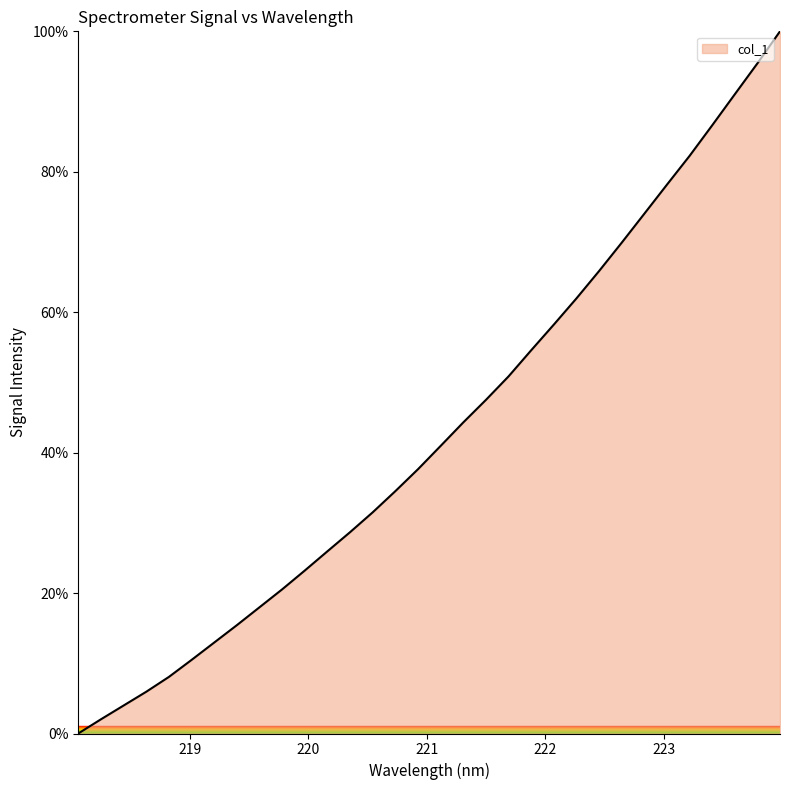

Reading right to left, what are all the values shown in this chart?

100.0	95.4	91.0	86.6	82.3	78.2	74.0	69.9	65.9	62.0	58.2	54.6	50.9	47.5	44.3	41.0	37.6	34.5	31.5	28.7	26.0	23.2	20.5	18.0	15.4	13.0	10.5	8.1	5.9	4.0	2.0	0.0